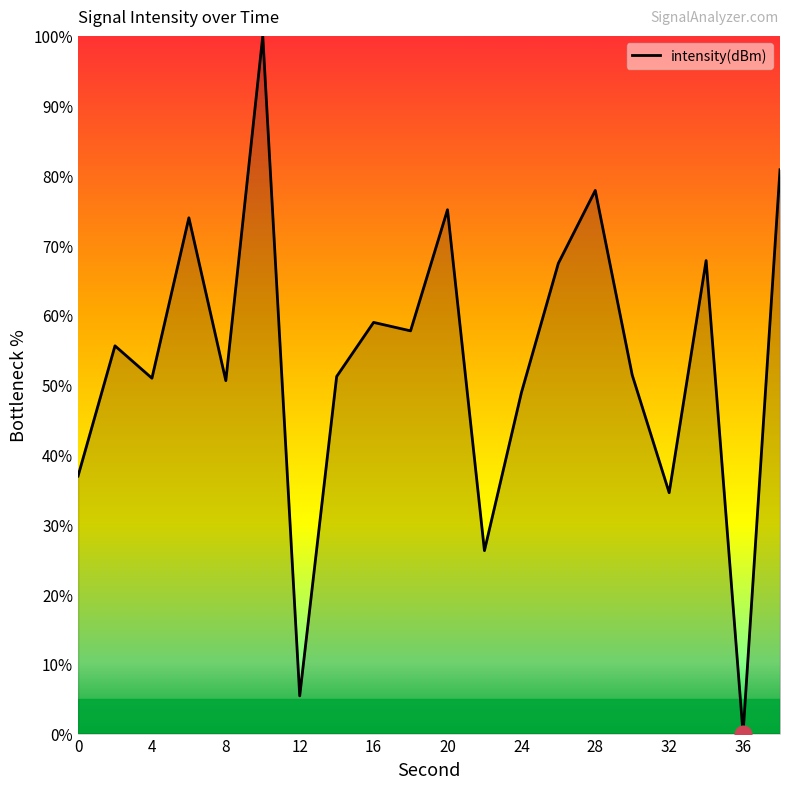

How many points are lower than both their immediate neighbors (excluding endpoints)?

7